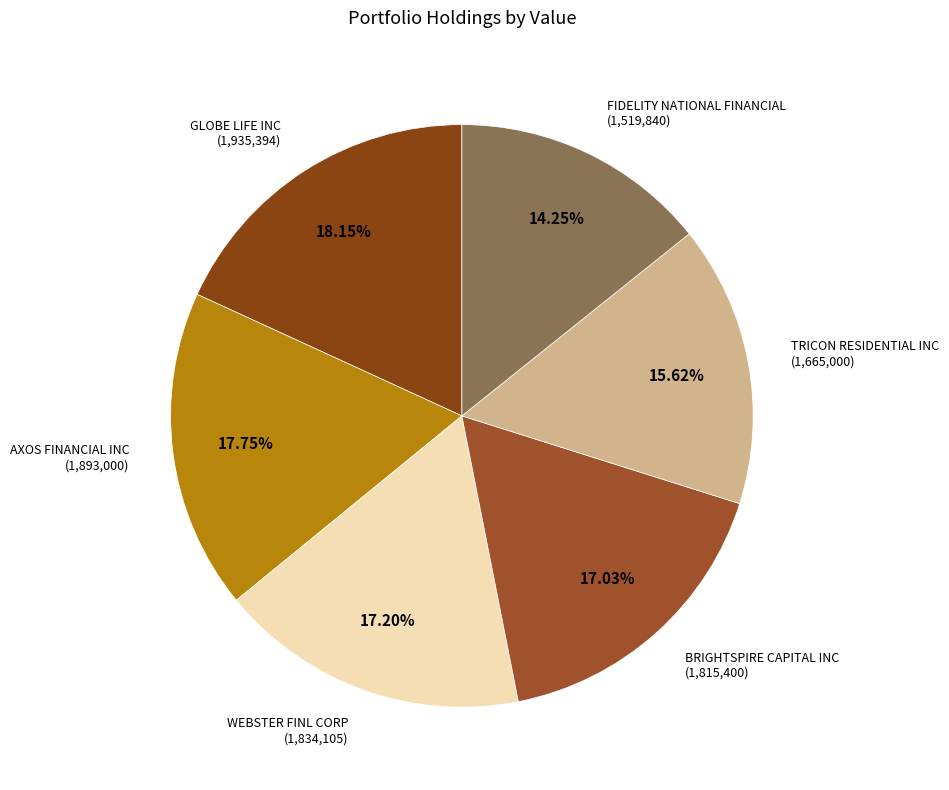

How many slices are in this pie chart?

6